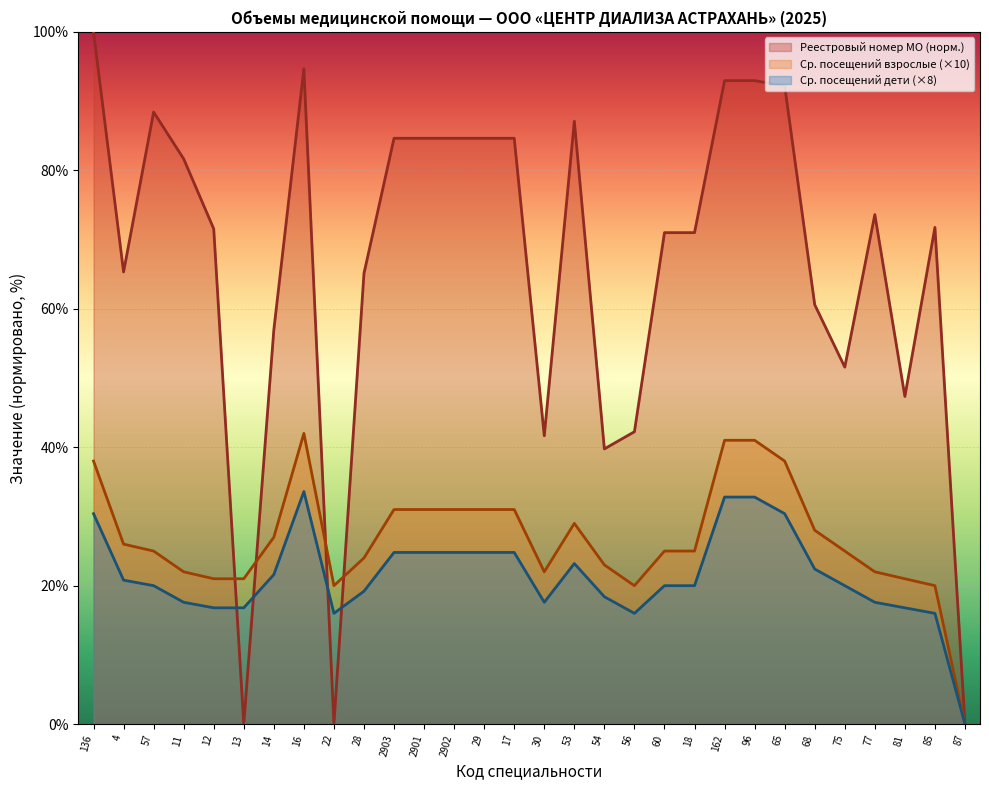

In акушерству и гинекологии, how many points are higher than both neighbors (excluding endpoints)?

5